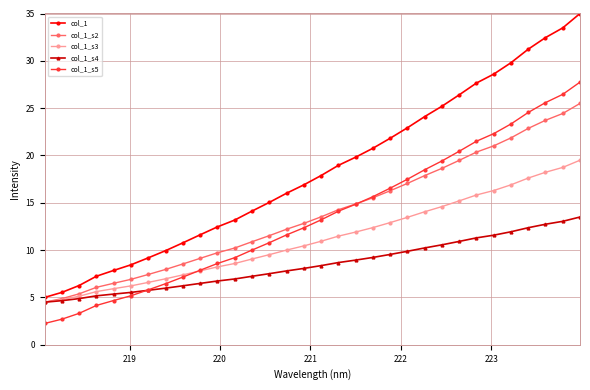

What is the lowest value of the col_1_s3 series?

4.5